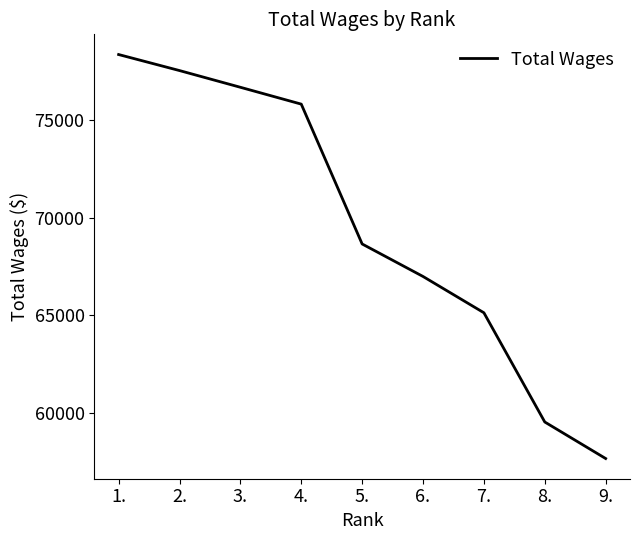

List the labels in order of value, smallest first.

9., 8., 7., 6., 5., 4., 3., 2., 1.